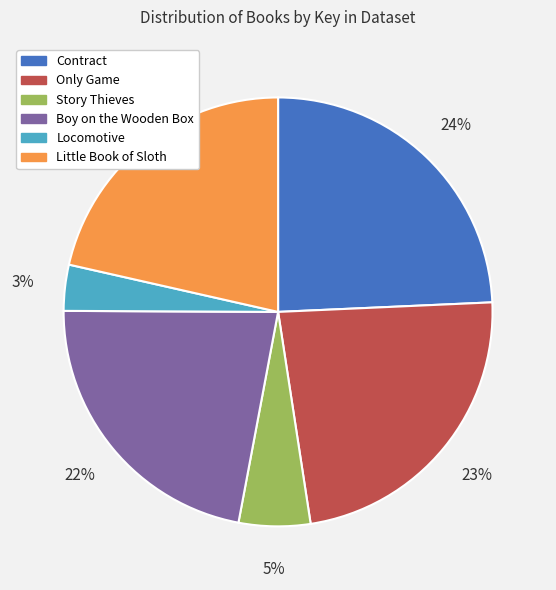

Does Boy on the Wooden Box represent more than half of the total?

No